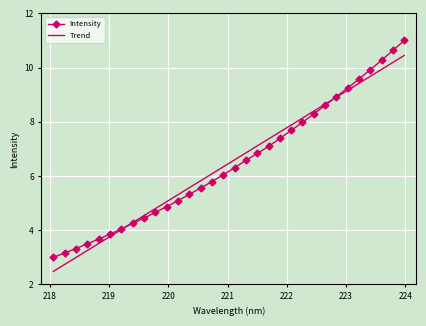

What is the smallest value displayed?

2.5